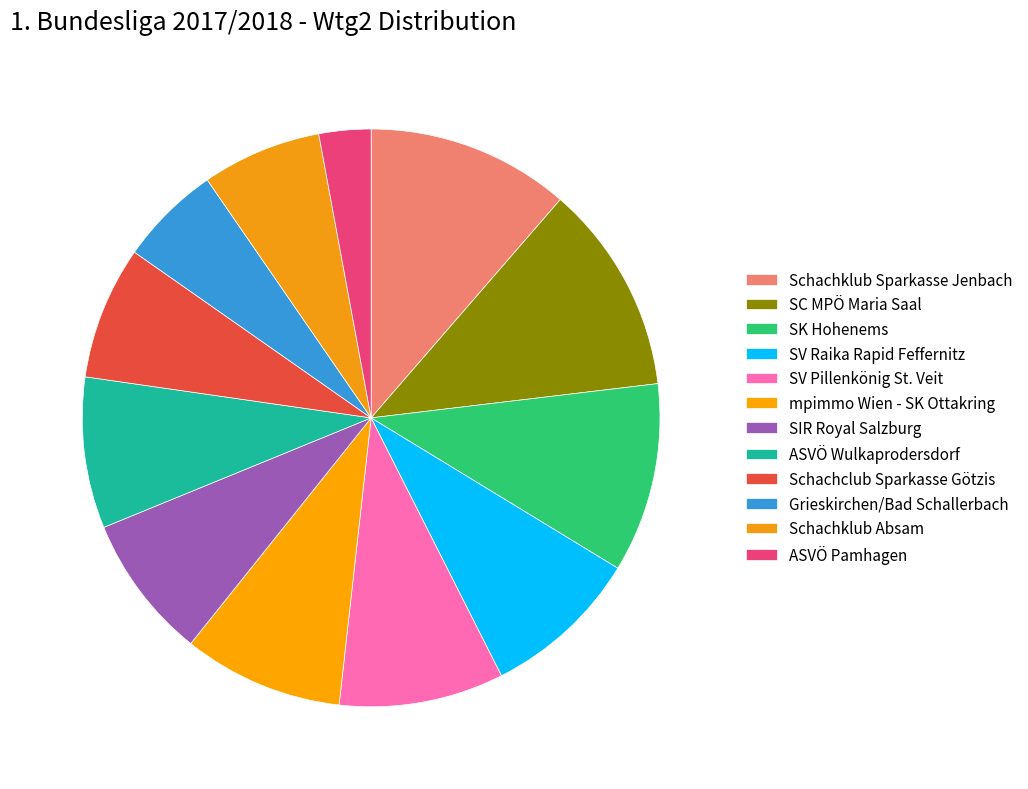

To the nearest percent, what is the average slice percentage?

8%